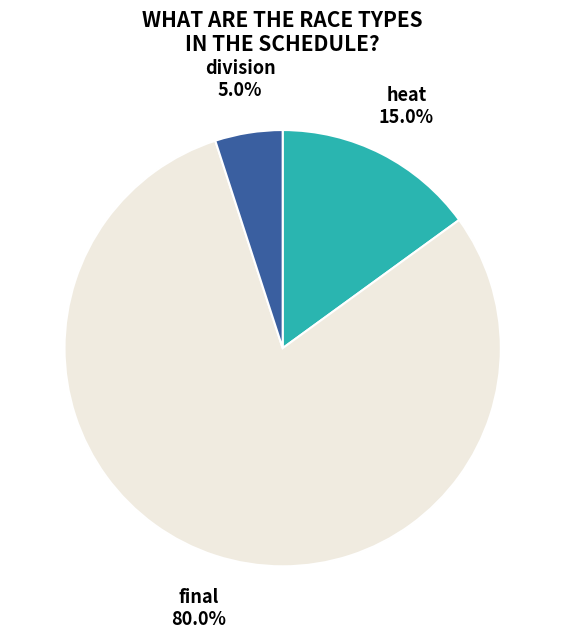

True or false: division accounts for 15% of the total.

False